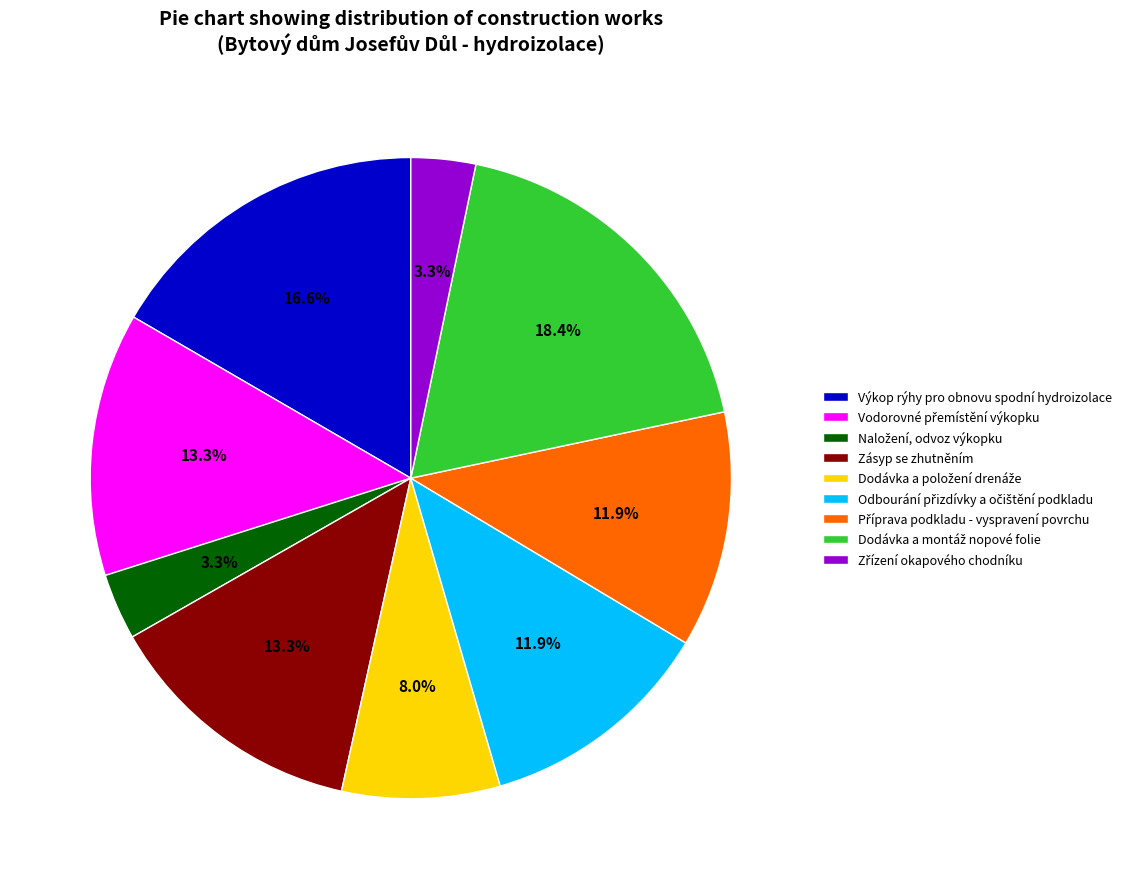

Is there any slice that represents more than half of the pie?

No